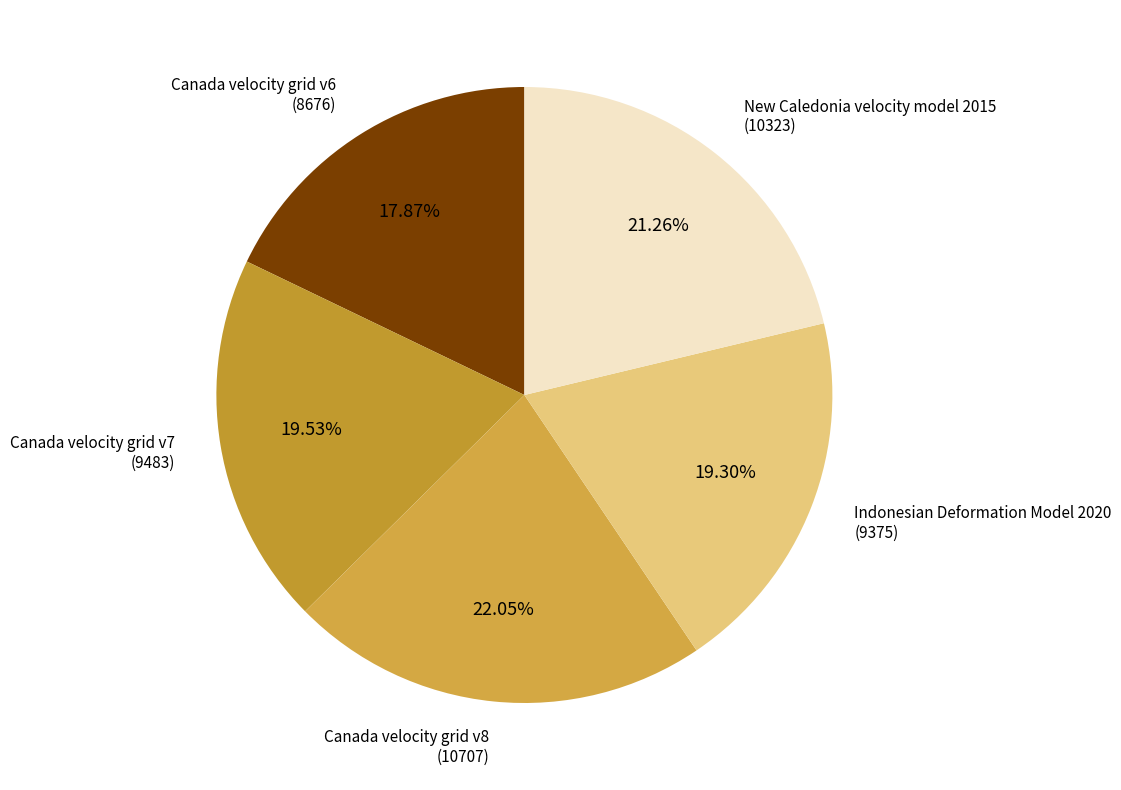

How many segments does this pie chart have?

5